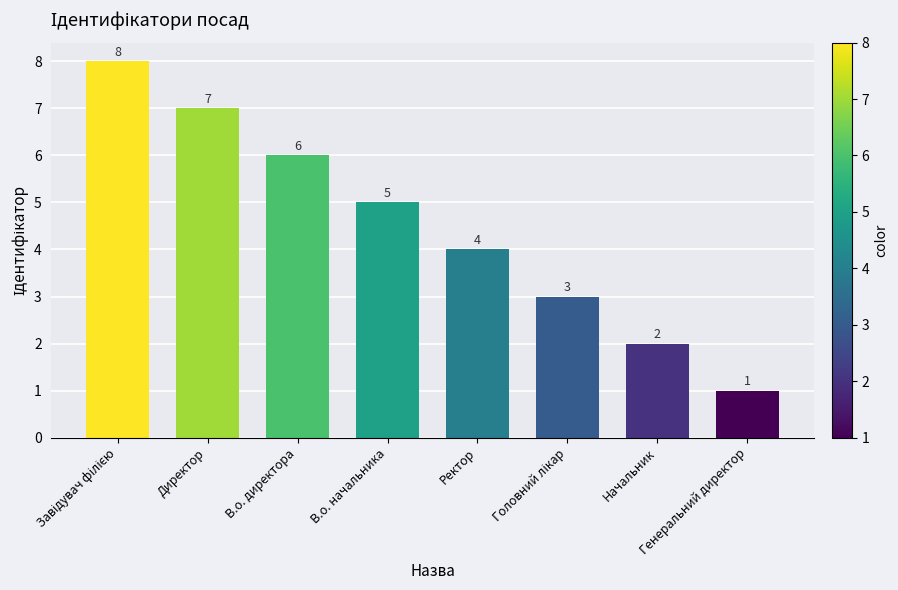

What is the value of the 3rd bar from the left?

6